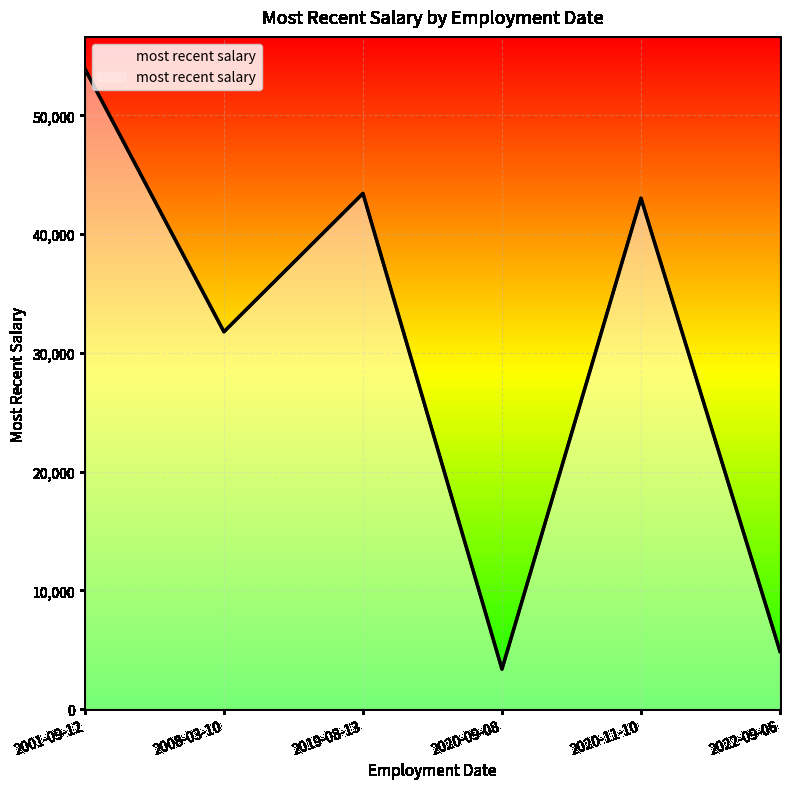

True or false: there are more than 2 points higher than both neighbors.

False